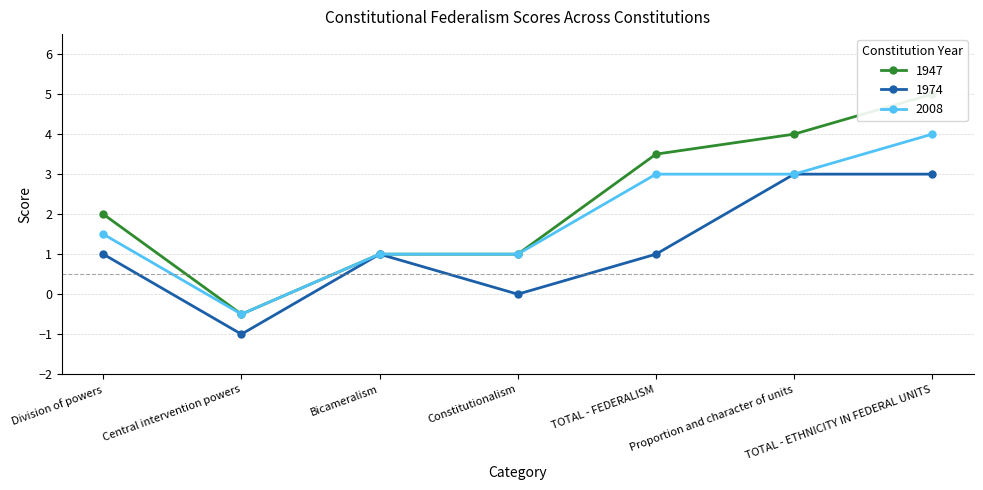

What is the difference between the second highest and second lowest values in the 1974 series?

3.0